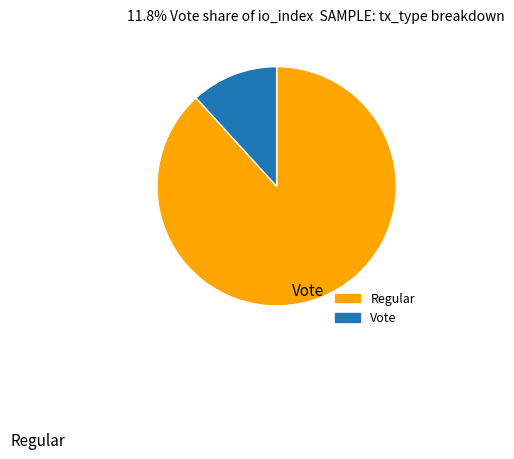

Is it true that Vote is 24% of the pie?

False